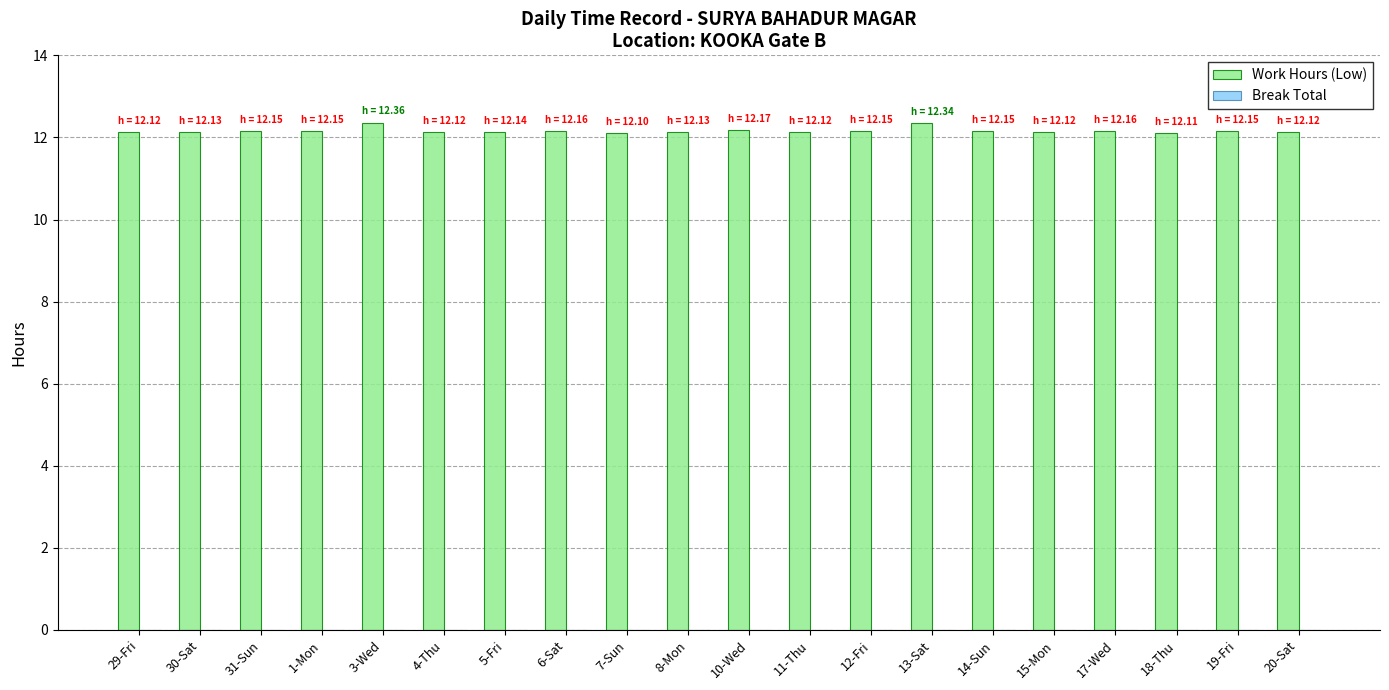

What is the greatest value displayed?

12.4